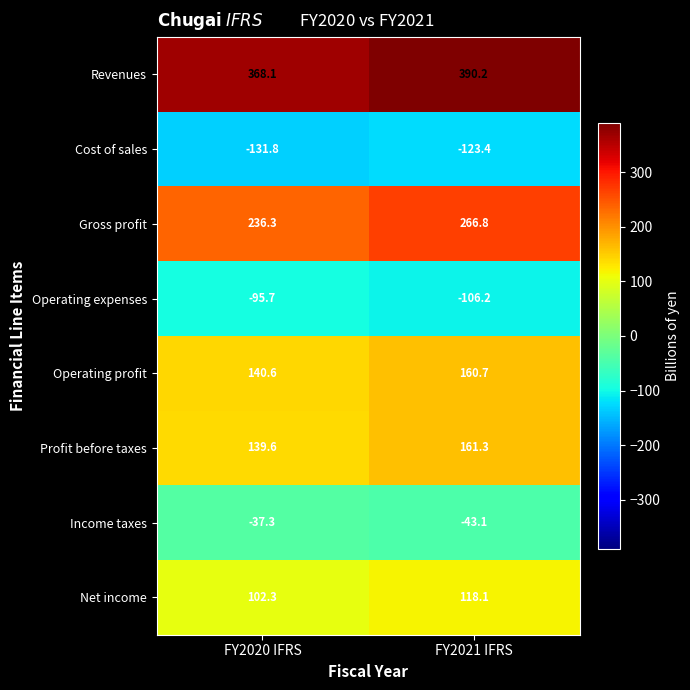

Count the number of data series in this chart.

8